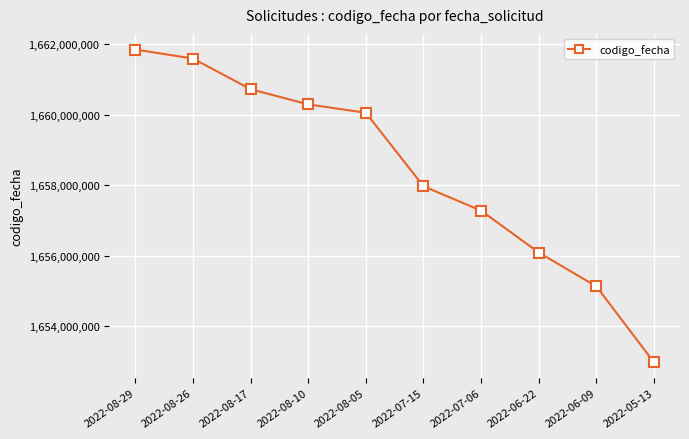

Reading right to left, what are all the values shown in this chart?

1652973182	1655130393	1656091650	1657280134	1657971652	1660056712	1660293816	1660725865	1661595036	1661850044